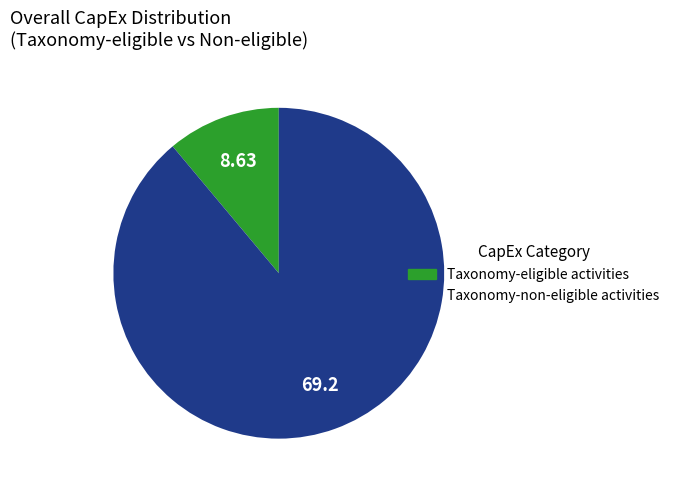

Which category has the smallest portion of the pie?

Taxonomy-eligible activities